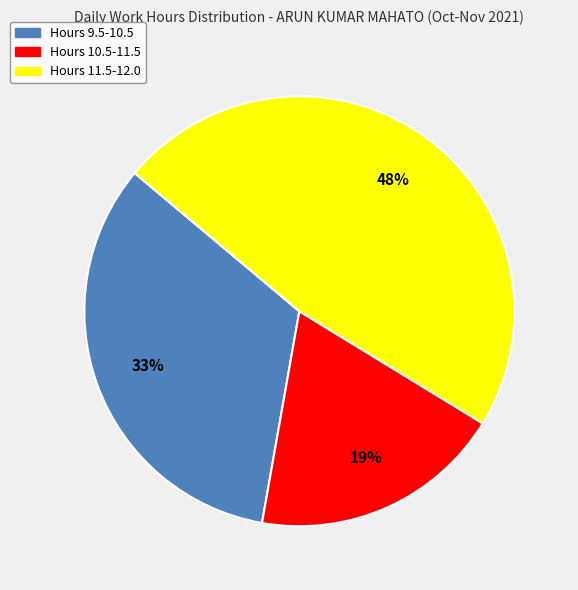

To the nearest percent, what is the difference between the largest and smallest slice percentages?

29%